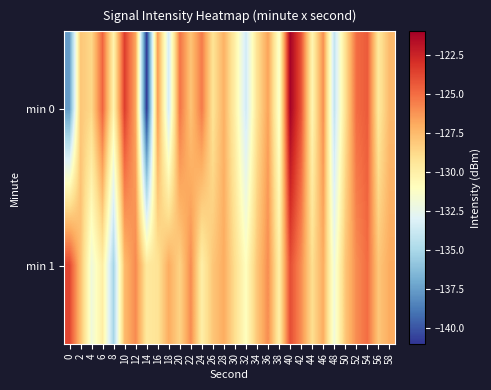

At which category is the sum across all series the highest?

40